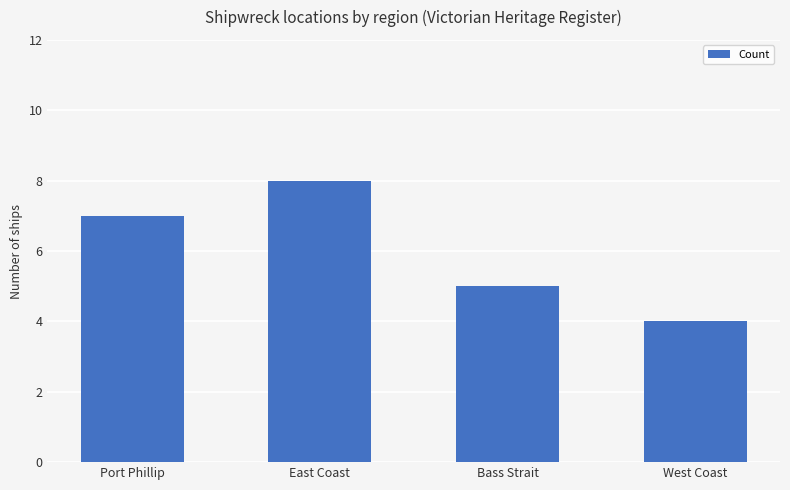

Which has a higher value, West Coast or Bass Strait?

Bass Strait